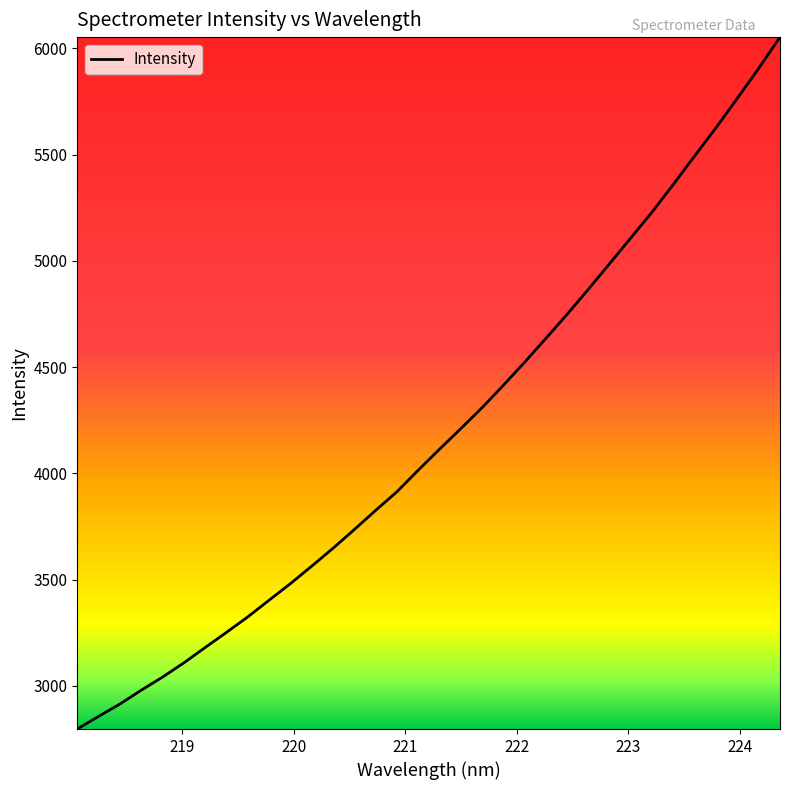

What is the maximum value shown in the chart?

6052.5